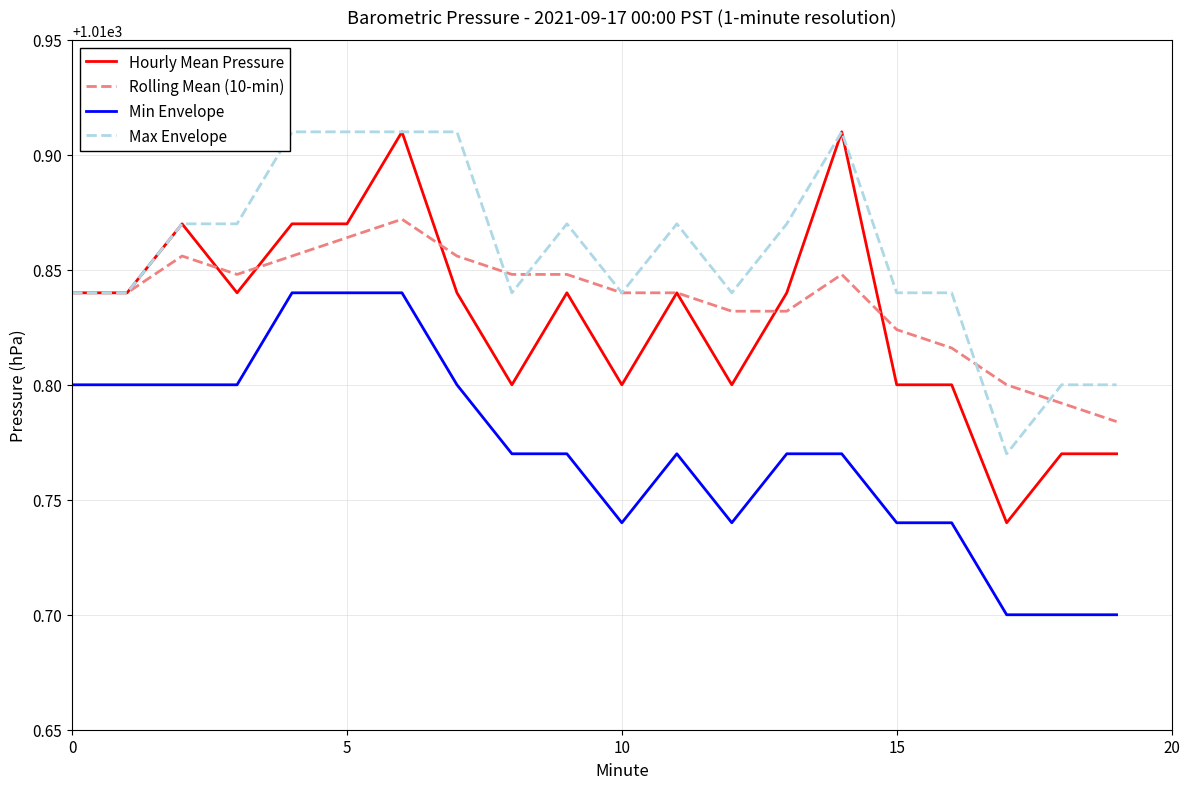

Which series has the largest total across all categories?

Max Envelope